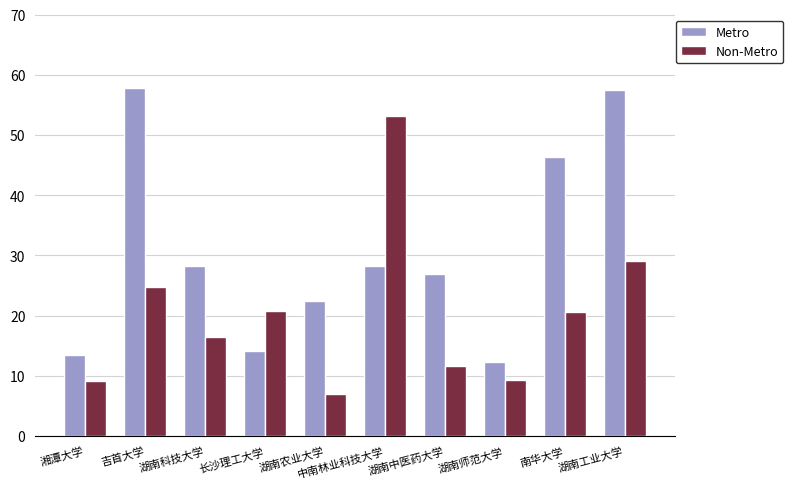

Is it true that Metro equals 22.4 at 湖南农业大学?

True